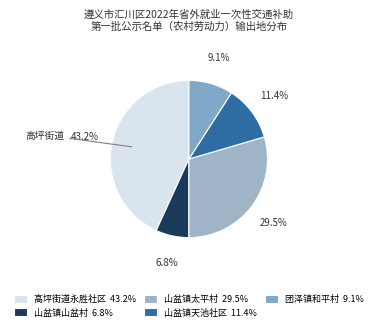

Is it true that 山盆镇山盆村 is 7% of the pie?

True